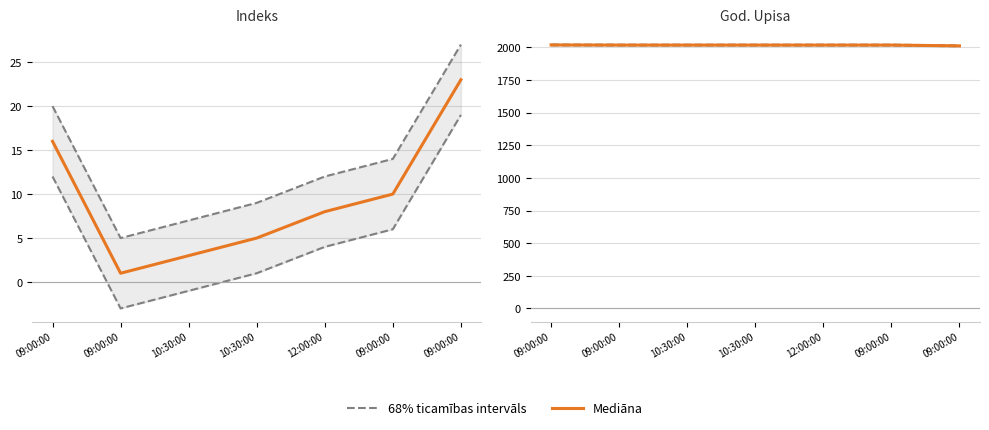

The value of 68% ticamības intervāls at 09:00:00 is 3287. True or false?

False